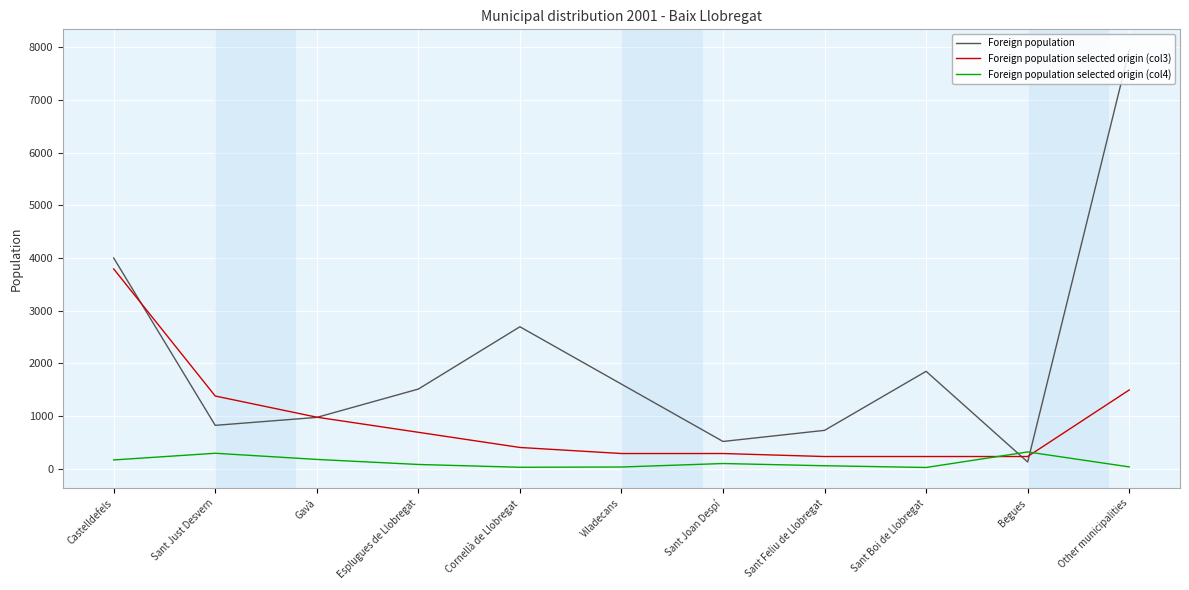

List the series in order of their overall mean, lowest first.

Foreign population selected origin (col4), Foreign population selected origin (col3), Foreign population